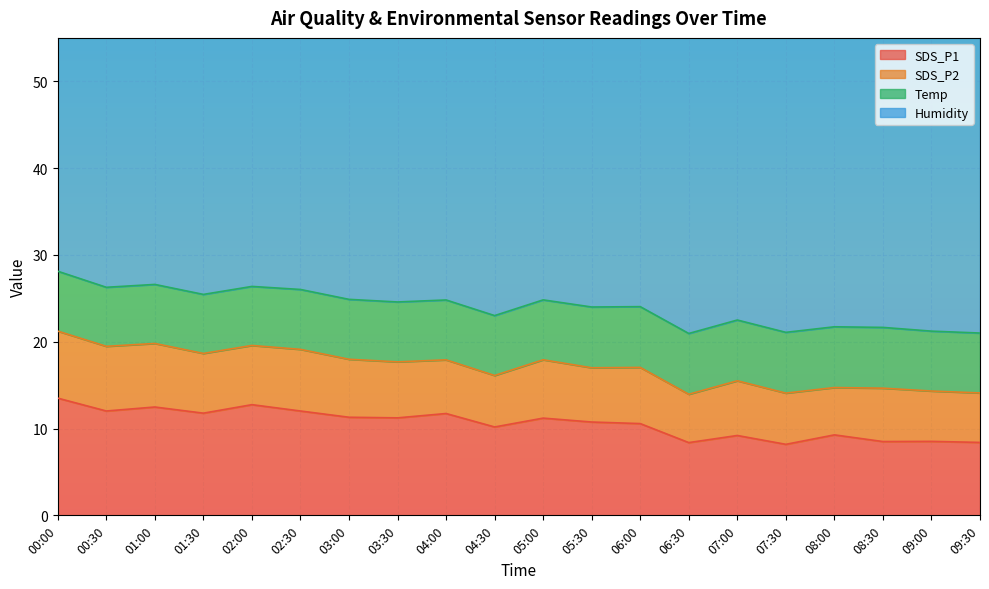

Where is the first local minimum for SDS_P1?

00:30